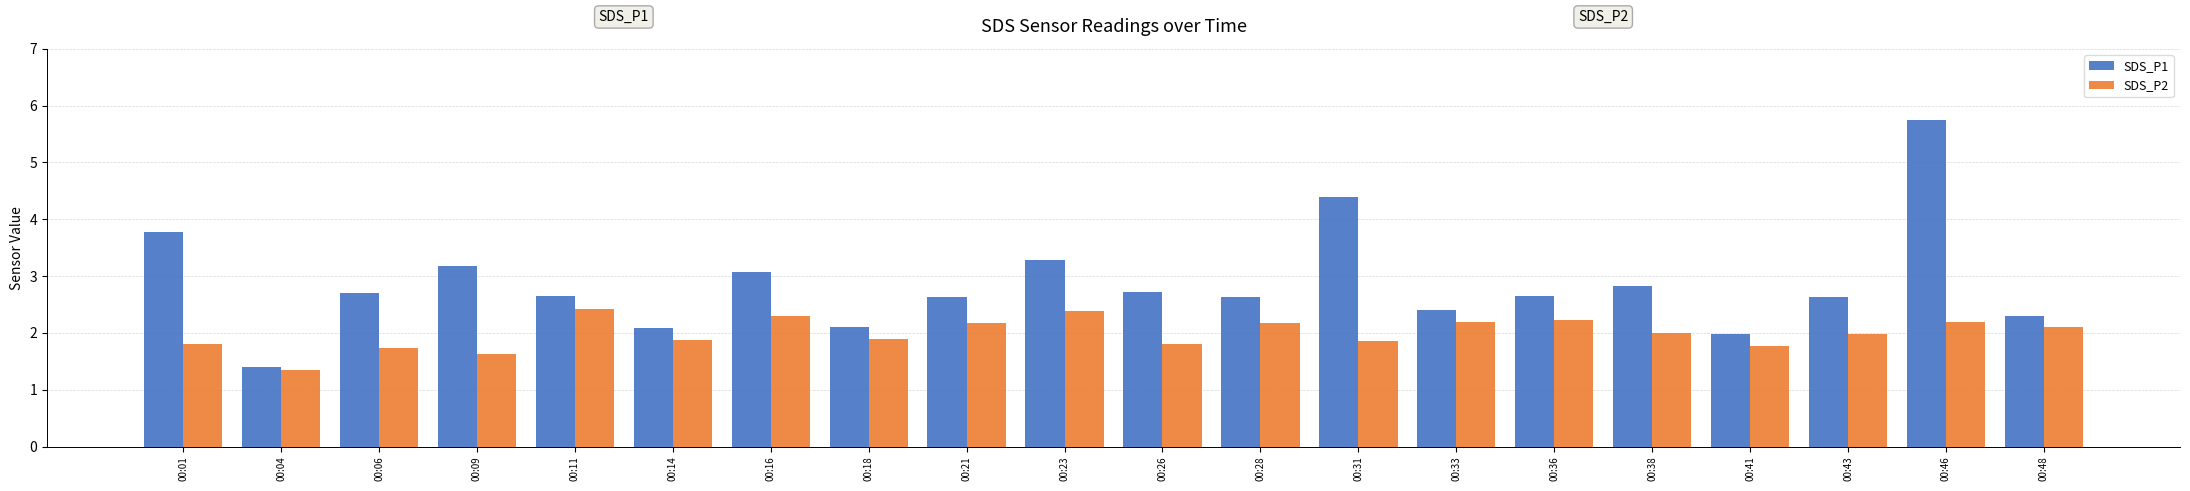

How many groups of bars are there?

20